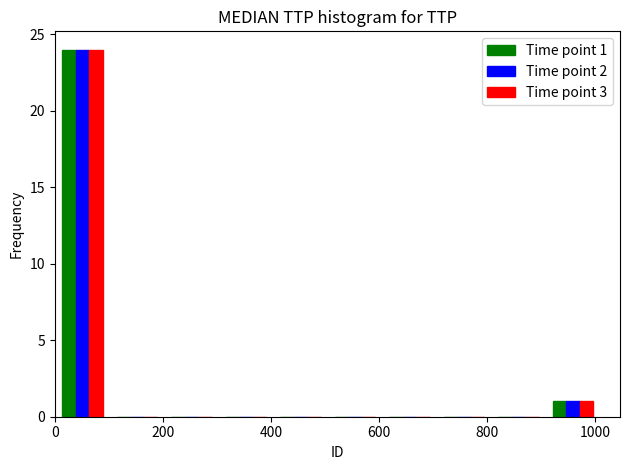

In the Time point 1 series, which range on the x-axis has the tallest bar?

0 to 100